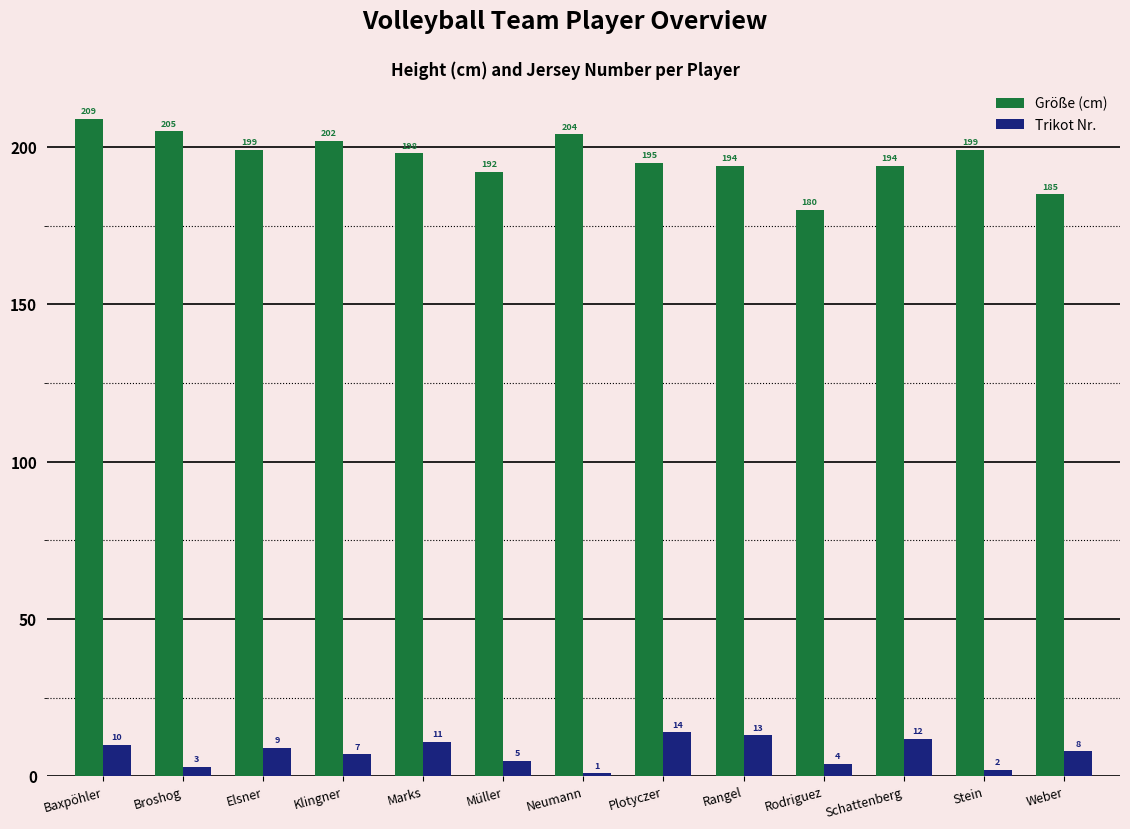

What value does the Trikot Nr. series have at Neumann?

1